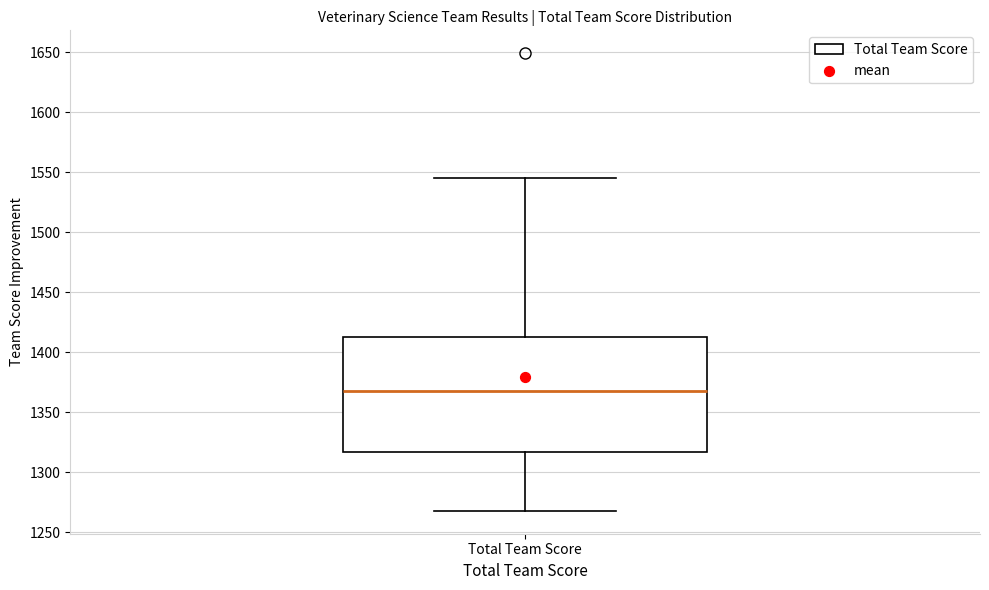

Read this box plot against the y-axis: the position of the median line, the range covered by the box, and the ends of both whiskers. The values are not printed on the chart, so give them approximately, as read against the axis.

median 1370, box 1315 to 1415, whiskers 1270 to 1545